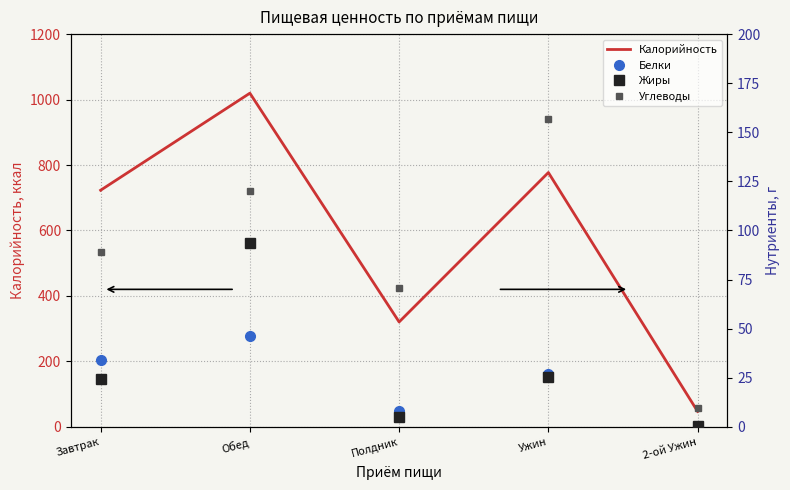

At which category is the sum across all series the highest?

Обед